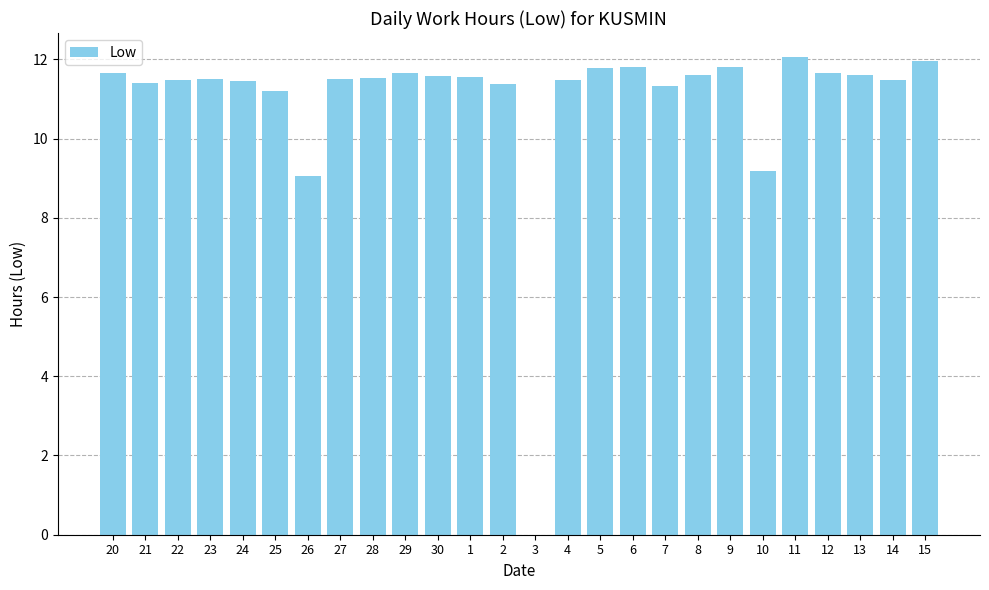

Where does the data first go above 11?

20